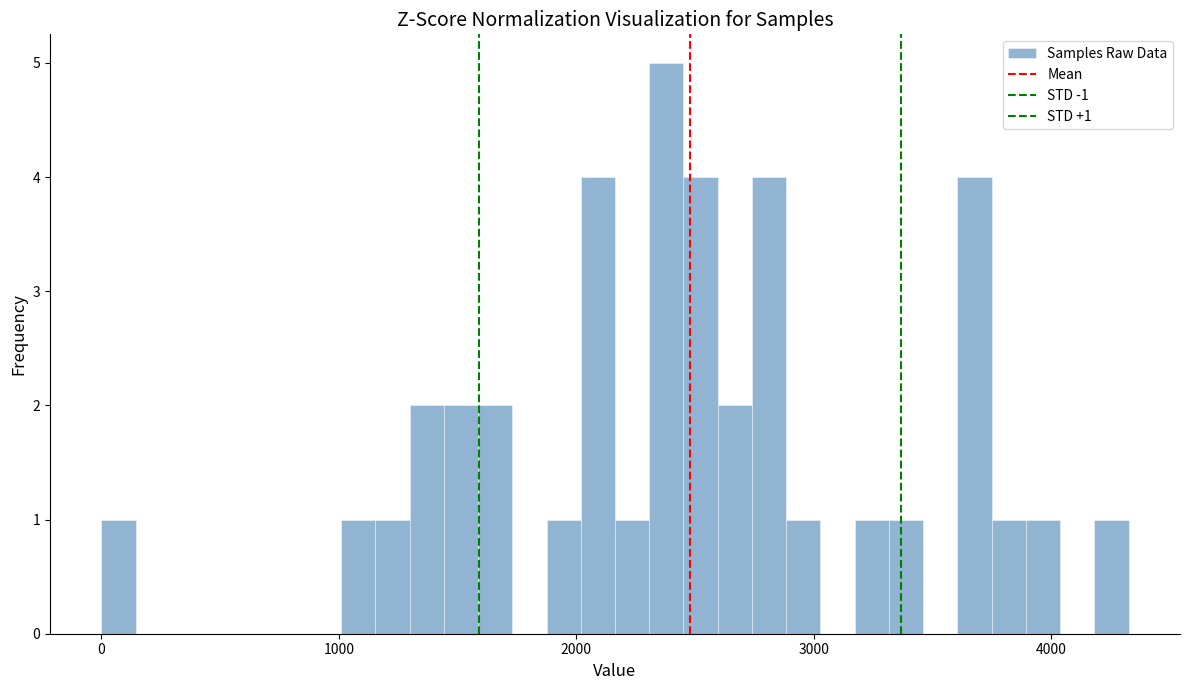

Read against the x-axis, roughly where is the centre of the tallest bar?

2400